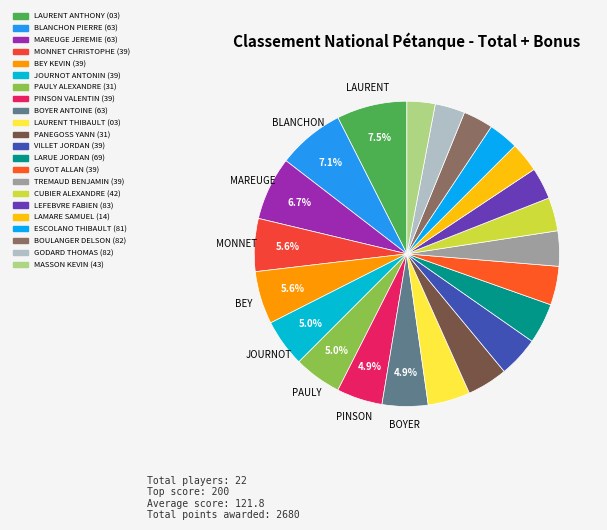

Count the number of slices in the pie.

22